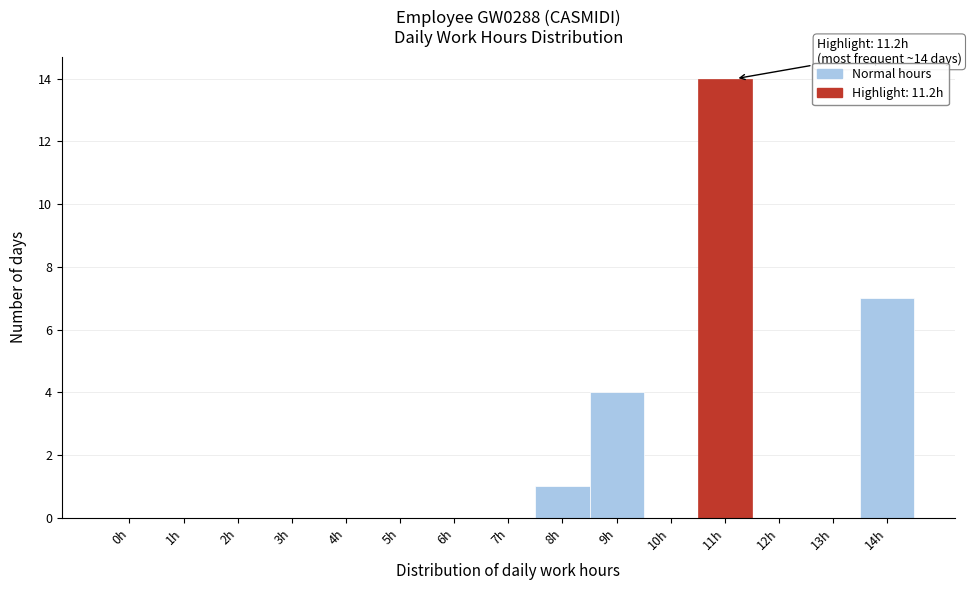

Reading left to right, extract all data points from this chart.

0h=0	1h=0	2h=0	3h=0	4h=0	5h=0	6h=0	7h=0	8h=1	9h=4	10h=0	11h=14	12h=0	13h=0	14h=7